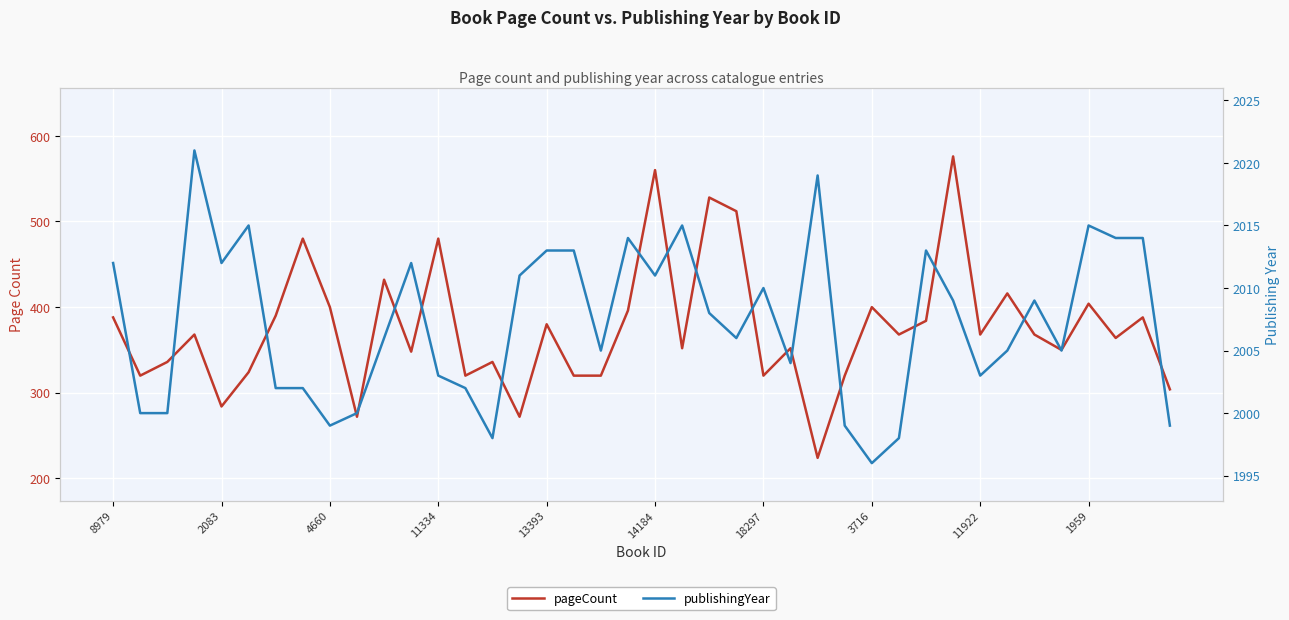

What is the smallest value displayed?

224